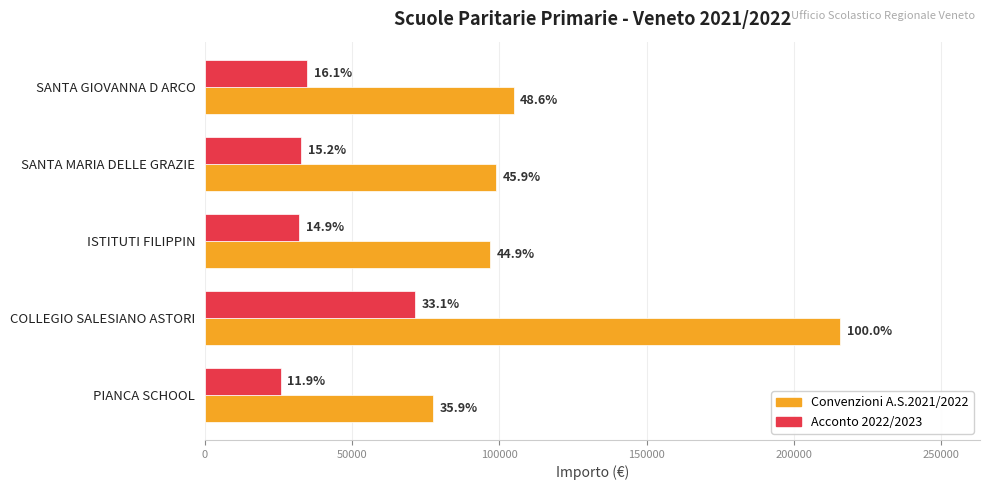

What are all the series names shown in the legend?

Convenzioni A.S.2021/2022, Acconto 2022/2023